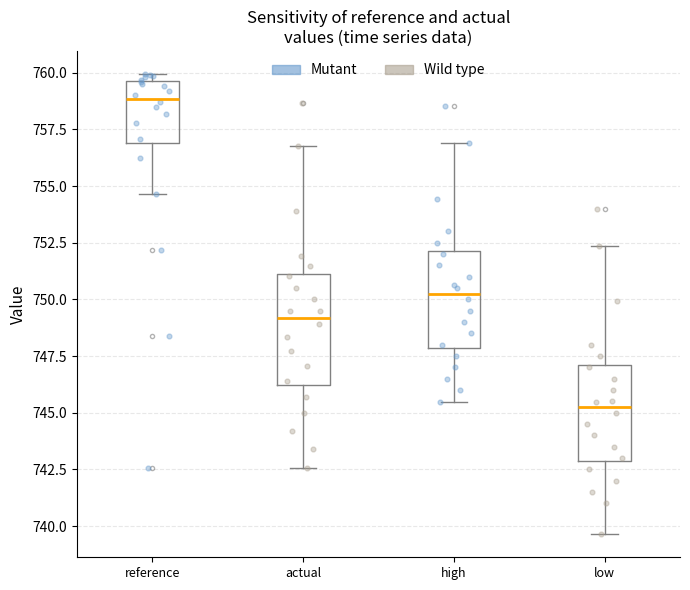

Reading left to right, read every box against the y-axis: the position of its median line, the range the box covers, and the ends of its whiskers. The values are not printed on the chart, so give them approximately, as read against the axis.

reference: median 759.0, box 757.0 to 759.5, whiskers 754.5 to 760.0
actual: median 749.0, box 746.0 to 751.0, whiskers 742.5 to 757.0
high: median 750.5, box 748.0 to 752.0, whiskers 745.5 to 757.0
low: median 745.0, box 743.0 to 747.0, whiskers 739.5 to 752.5